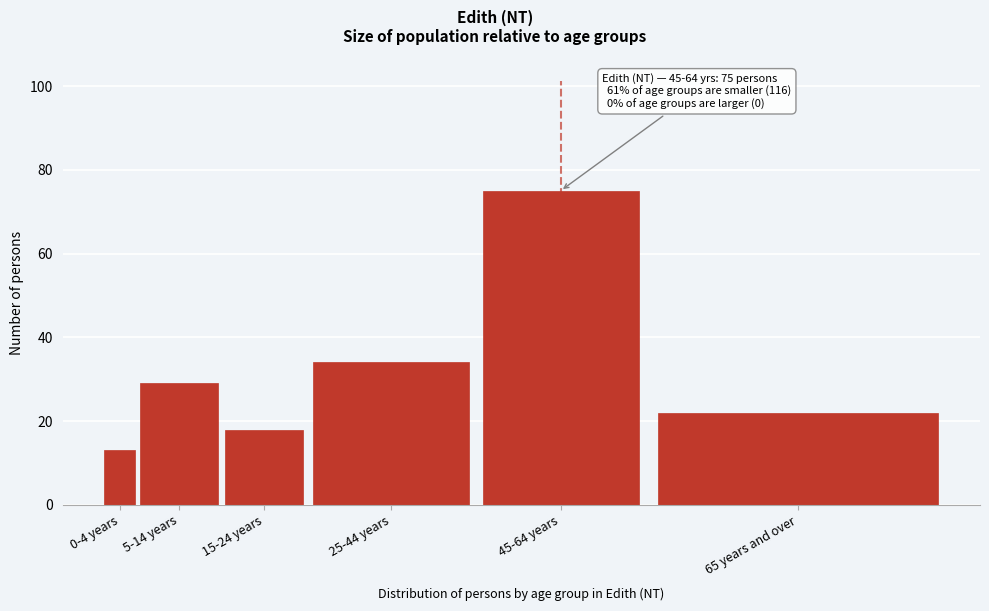

Reading left to right, list all the values displayed in this chart.

0-4 years=13	5-14 years=29	15-24 years=18	25-44 years=34	45-64 years=75	65 years and over=22